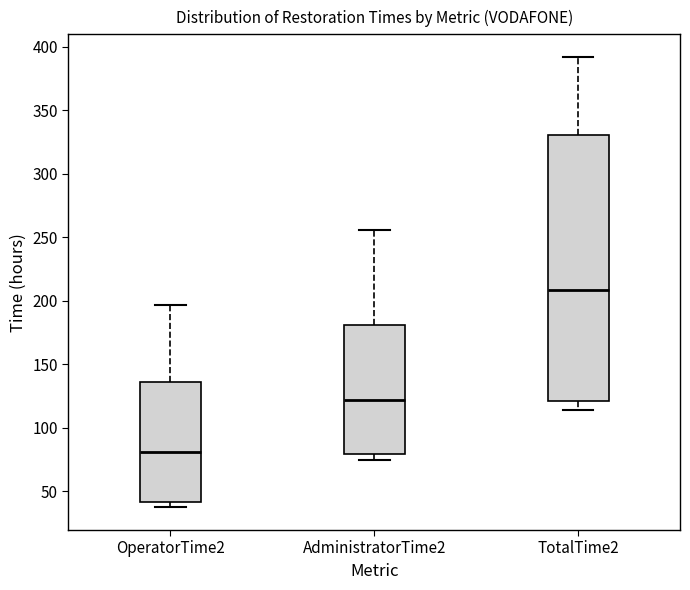

Comparing the boxes themselves (not the whiskers), which one is the tallest?

TotalTime2